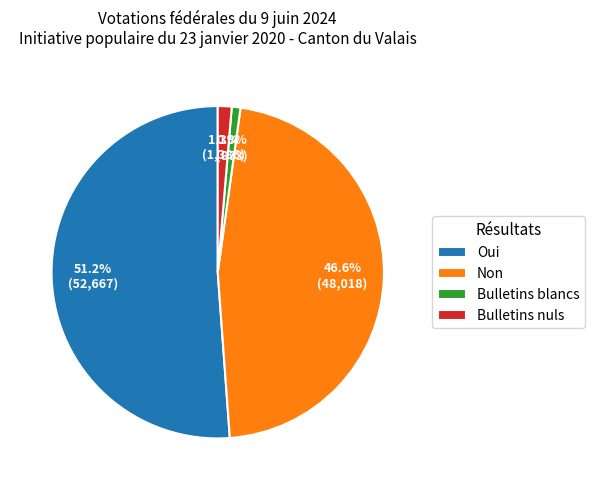

Which category has the biggest portion of the pie?

Oui